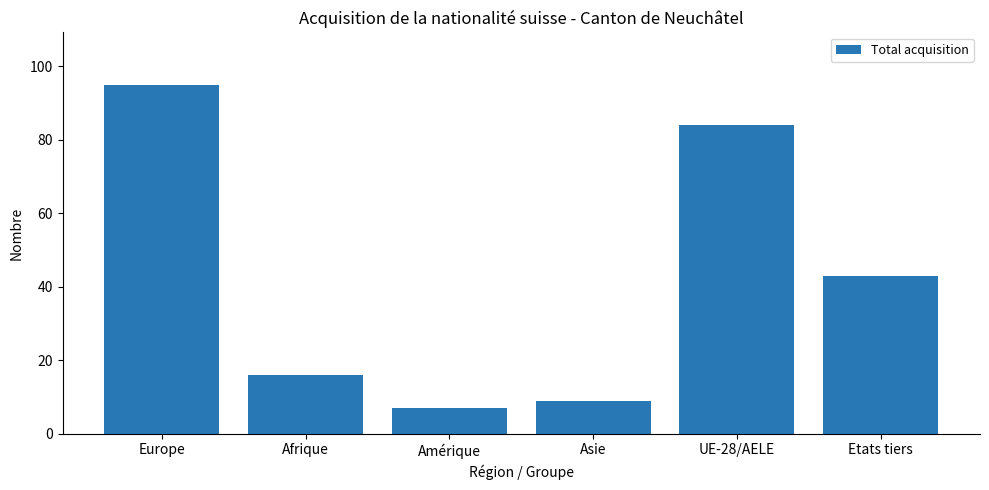

What is the value of the 3rd bar from the left?

7